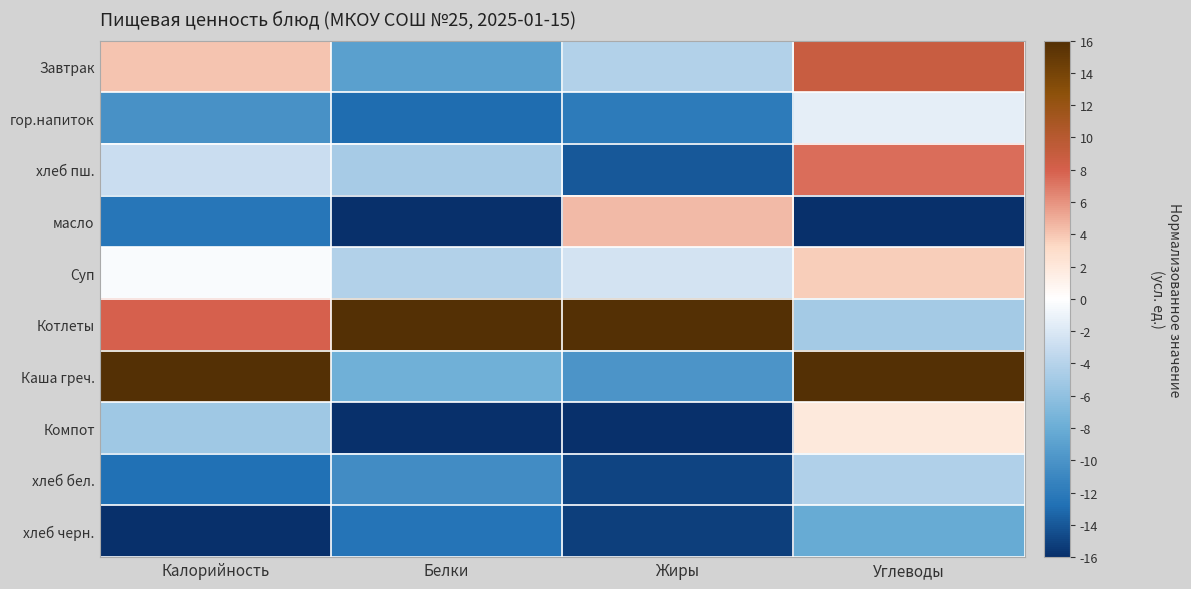

Rank the series at Калорийность from highest to lowest value.

Каша греч., Котлеты, Завтрак, Суп, хлеб пш., Компот, гор.напиток, масло, хлеб бел., хлеб черн.